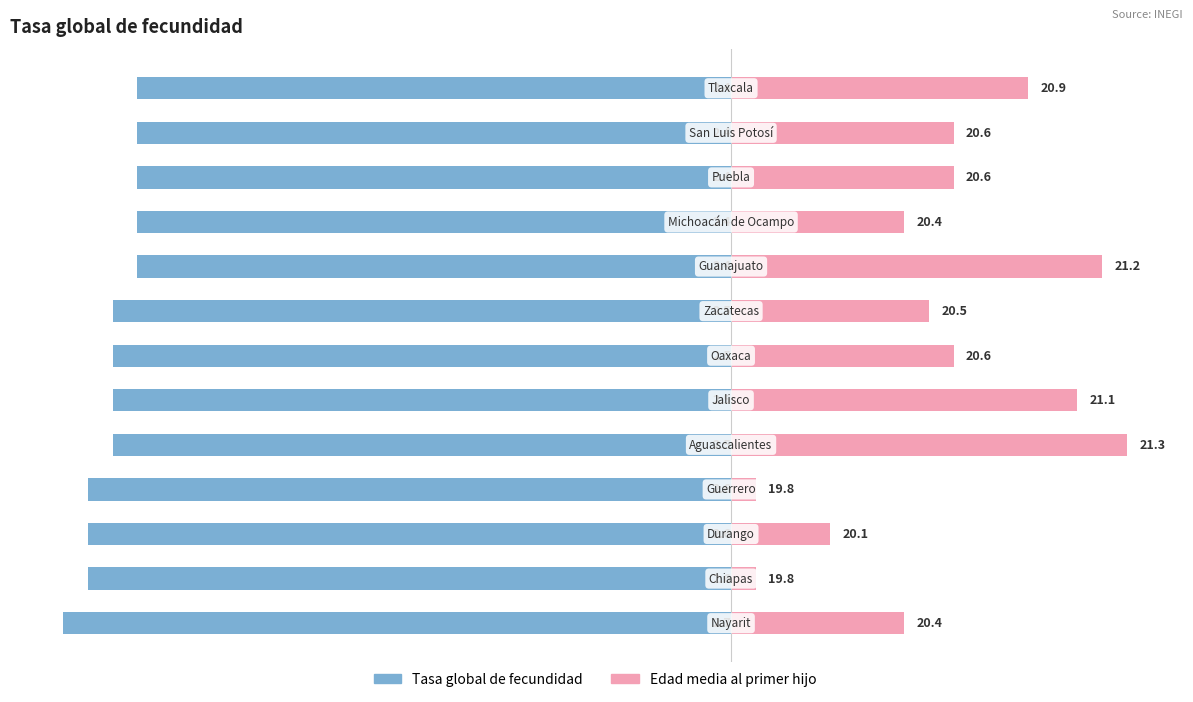

List the series in order of their peak value, lowest first.

Tasa global de fecundidad, Edad media al primer hijo